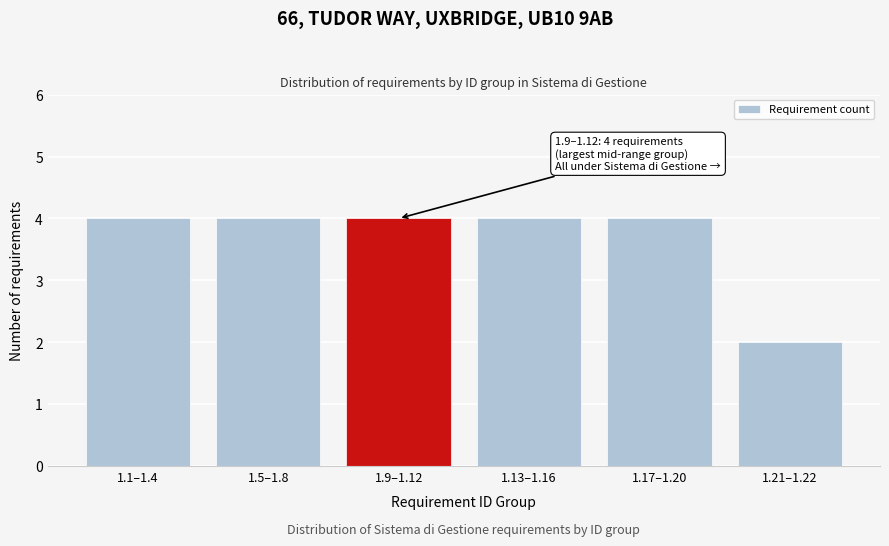

Reading left to right, list all the values displayed in this chart.

1.1–1.4=4	1.5–1.8=4	1.9–1.12=4	1.13–1.16=4	1.17–1.20=4	1.21–1.22=2